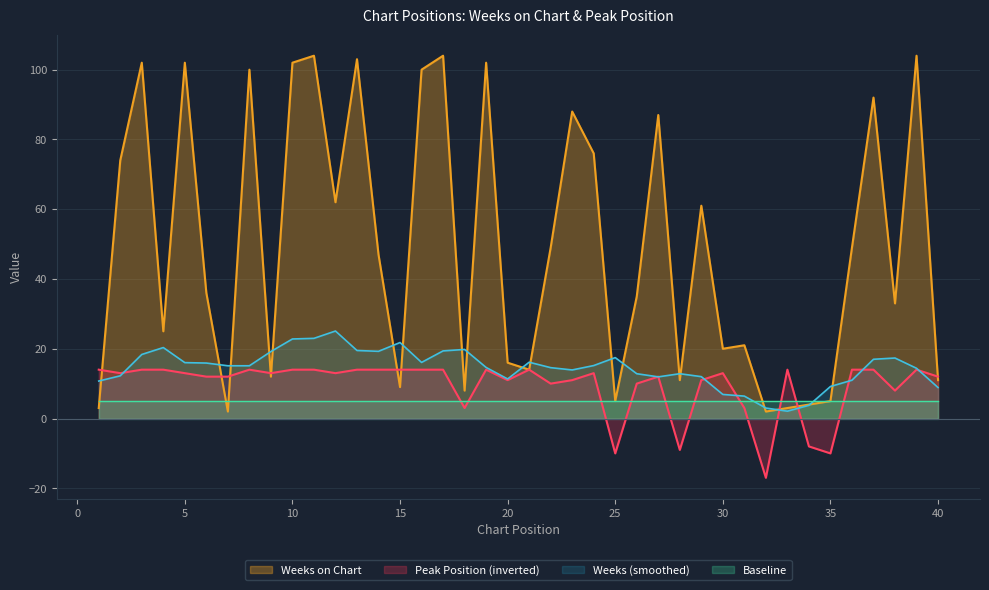

After their last crossing, which series has the higher values: Peak Position or Weeks on Chart?

Peak Position